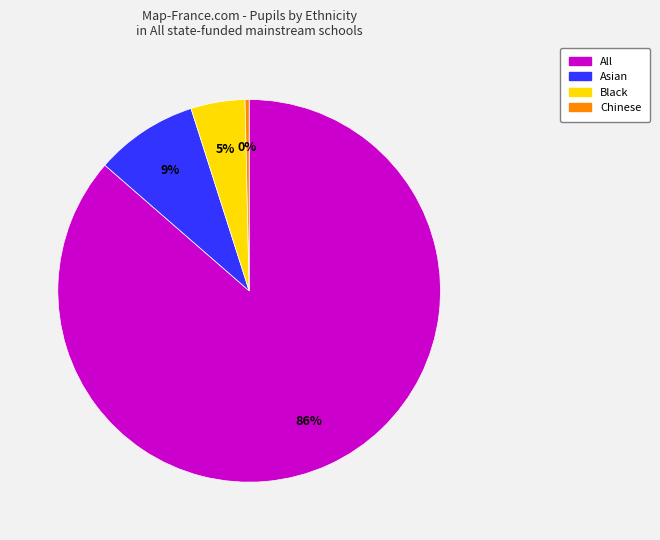

Is there any slice that represents more than half of the pie?

Yes